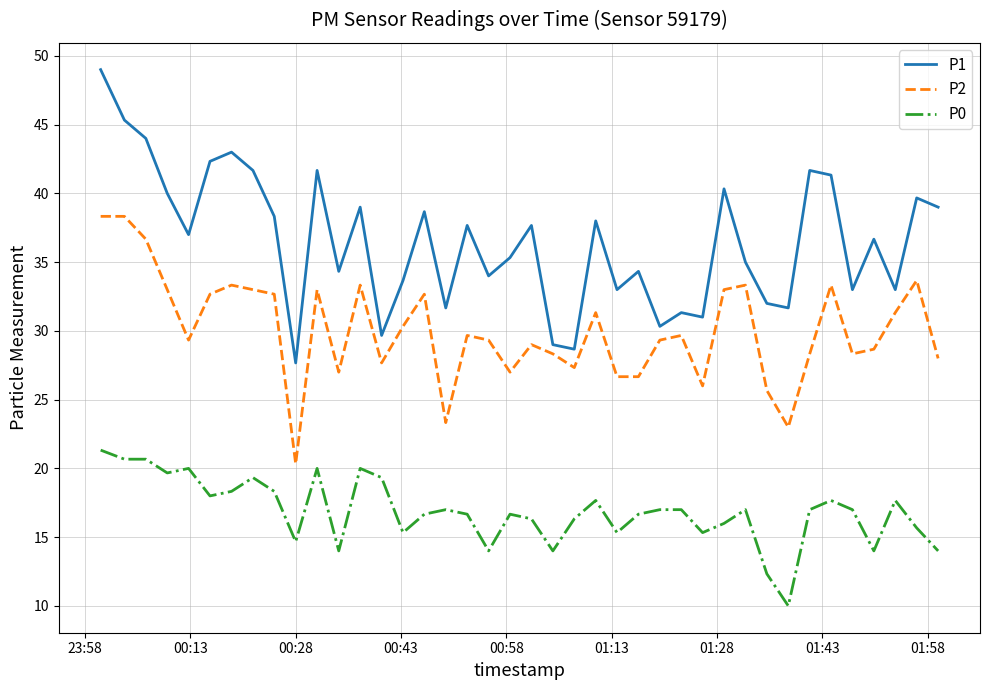

What is the sum of all P2 values?

1202.0